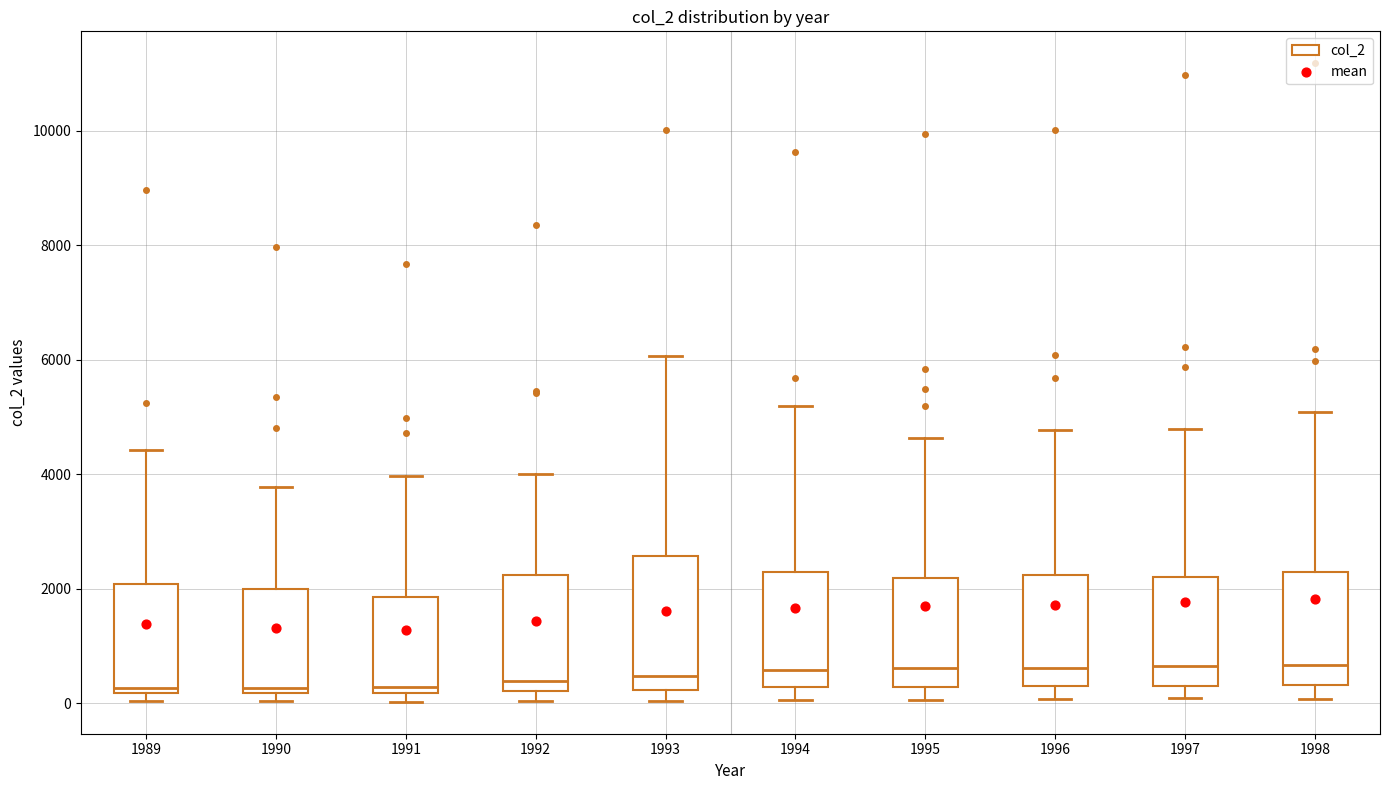

Reading left to right, read every box against the y-axis: the position of its median line, the range the box covers, and the ends of its whiskers. The values are not printed on the chart, so give them approximately, as read against the axis.

1989: median 200 (just above the box's lower edge), box 200 to 2000, whiskers 0 to 4400
1990: median 200 (just above the box's lower edge), box 200 to 2000, whiskers 0 to 3800
1991: median 200 (just above the box's lower edge), box 200 to 1800, whiskers 0 to 4000
1992: median 400, box 200 to 2200, whiskers 0 to 4000
1993: median 400, box 200 to 2600, whiskers 0 to 6000
1994: median 600, box 200 to 2200, whiskers 0 to 5200
1995: median 600, box 200 to 2200, whiskers 0 to 4600
1996: median 600, box 200 to 2200, whiskers 0 to 4800
1997: median 600, box 200 to 2200, whiskers 0 to 4800
1998: median 600, box 400 to 2200, whiskers 0 to 5000